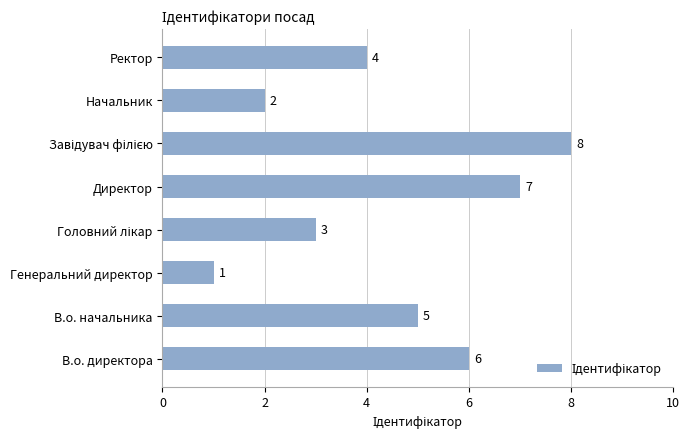

What is the greatest value displayed?

8